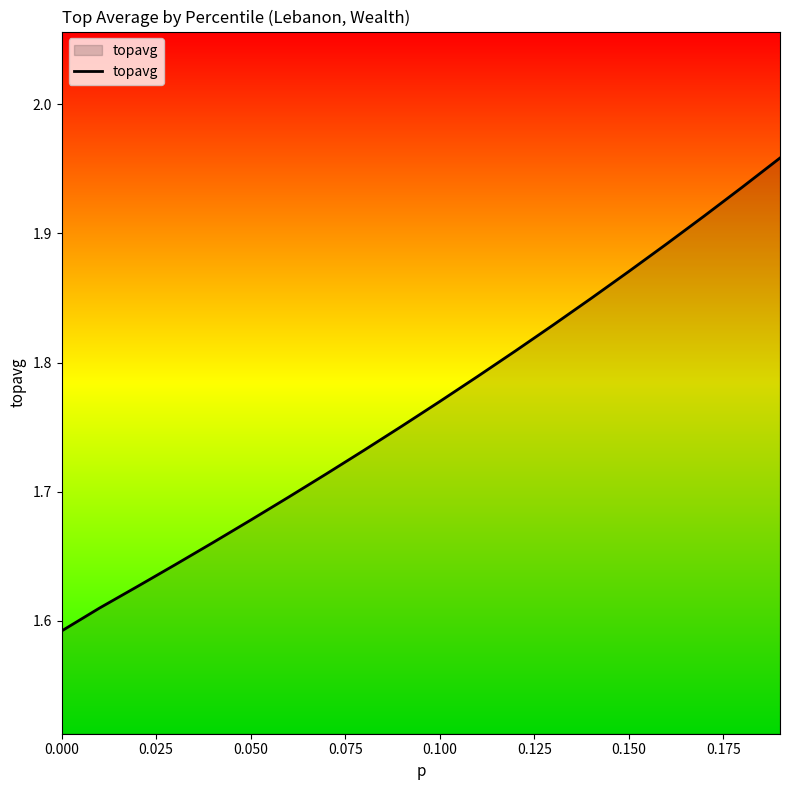

What is the difference between the maximum and minimum values?

0.4